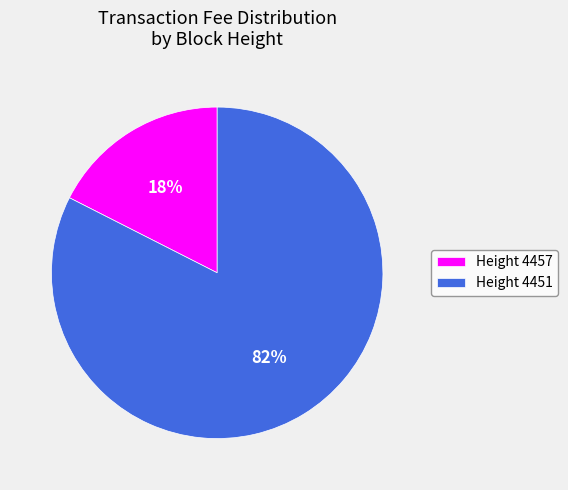

Do Height 4457 and Height 4451 together represent more than half of the pie?

Yes